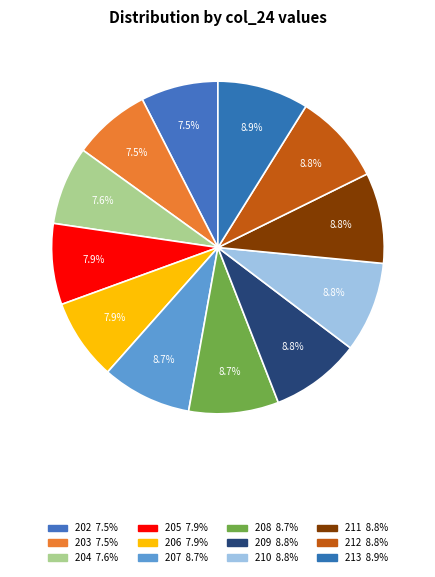

To the nearest percent, what is the average slice percentage?

8%